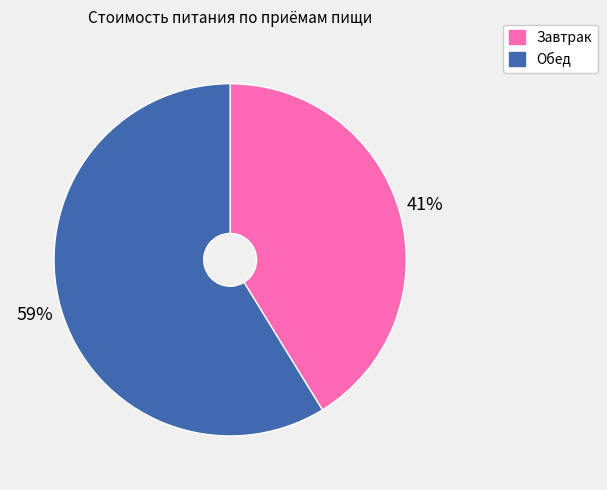

What is the ratio of the value at Завтрак to the value at Обед?

0.7